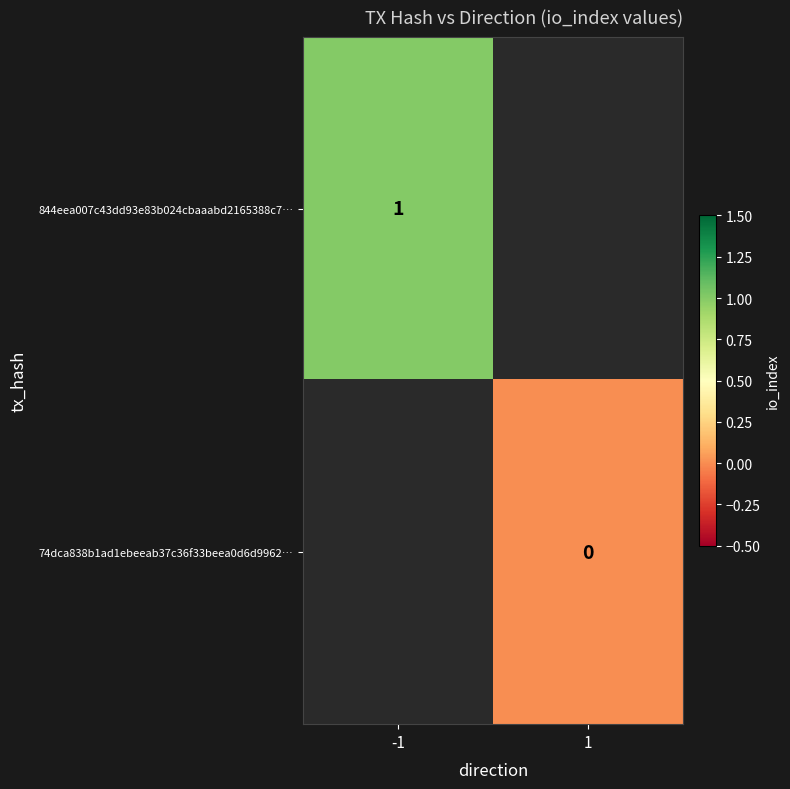

Is the value of 74dca838b1ad1ebeeab37c36f33beea0d6d9962… at 1 greater than the value of 844eea007c43dd93e83b024cbaaabd2165388c7… at -1?

No